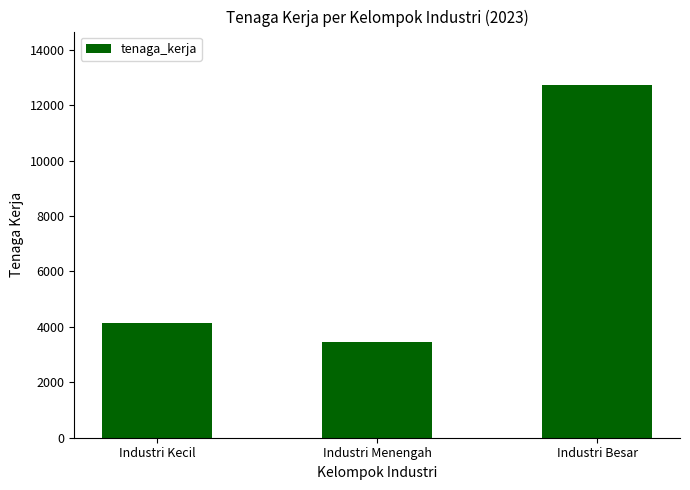

What is the difference between the maximum and minimum values?

9288